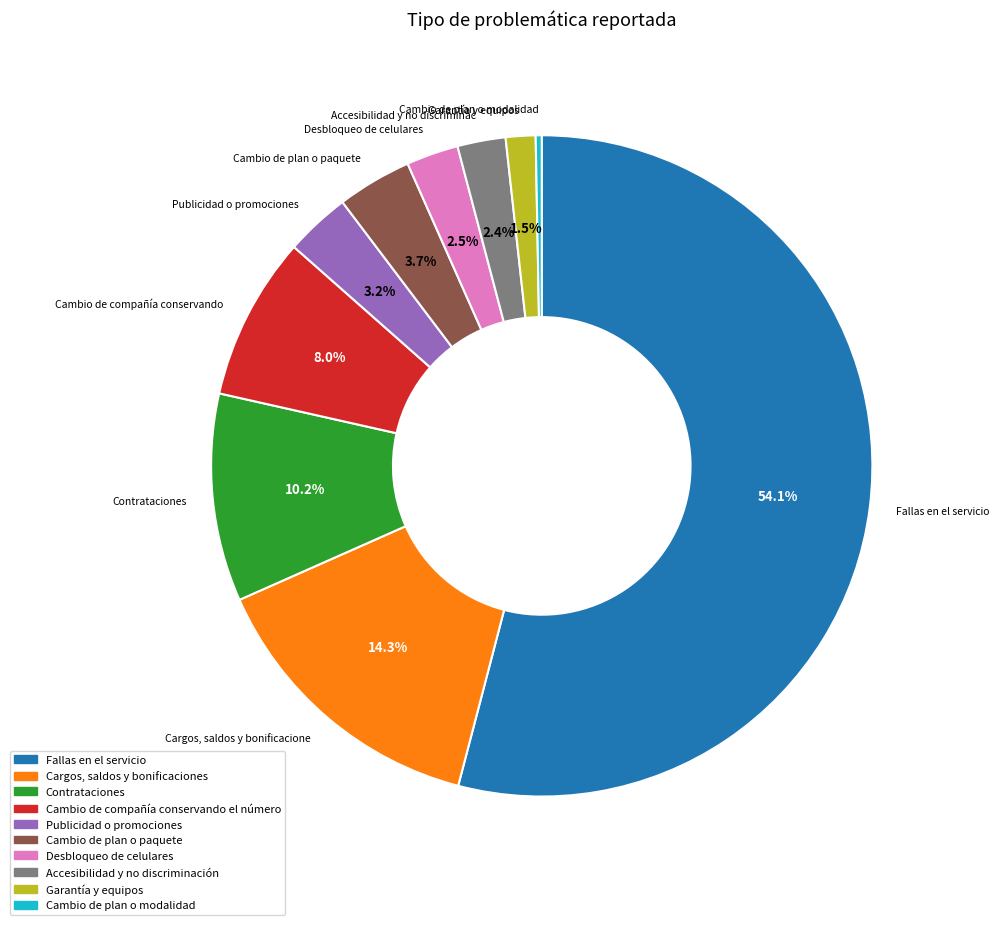

Does any single category account for the majority?

Yes